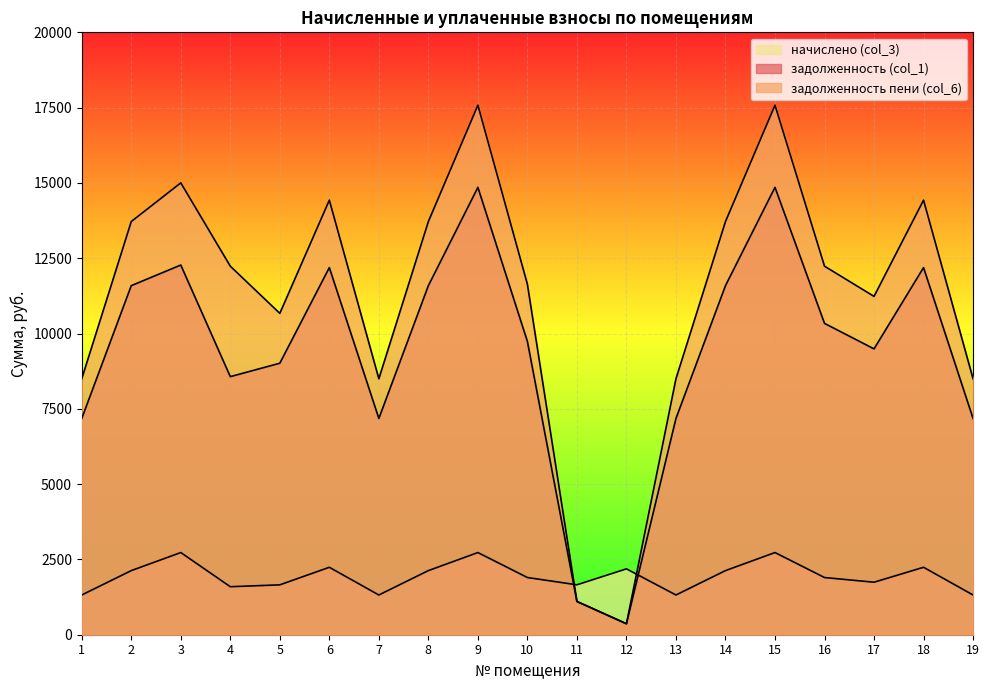

Reading left to right, extract all data points from this chart.

задолженность (col_1): 1=7179.5	2=11589.5	3=12273.9	4=8568.6	5=9014.0	6=12189.2	7=7179.5	8=11589.5	9=14852.9	10=9737.0	11=1104.1	12=363.9	13=7179.5	14=11589.5	15=14852.9	16=10337.0	17=9490.3	18=12189.2	19=7179.5
задолженность пени (col_6): 1=8498.2	2=13718.2	3=15002.0	4=12235.7	5=10669.7	6=14428.1	7=8498.2	8=13718.2	9=17581.0	10=11635.7	11=1104.6	12=364.9	13=8498.2	14=13718.2	15=17581.0	16=12235.7	17=11233.4	18=14428.1	19=8498.2
начислено (col_3): 1=1318.7	2=2128.7	3=2728.1	4=1593.9	5=1655.6	6=2238.8	7=1318.7	8=2128.7	9=2728.1	10=1898.6	11=1657.0	12=2187.0	13=1318.7	14=2128.7	15=2728.1	16=1898.6	17=1743.1	18=2238.8	19=1318.7